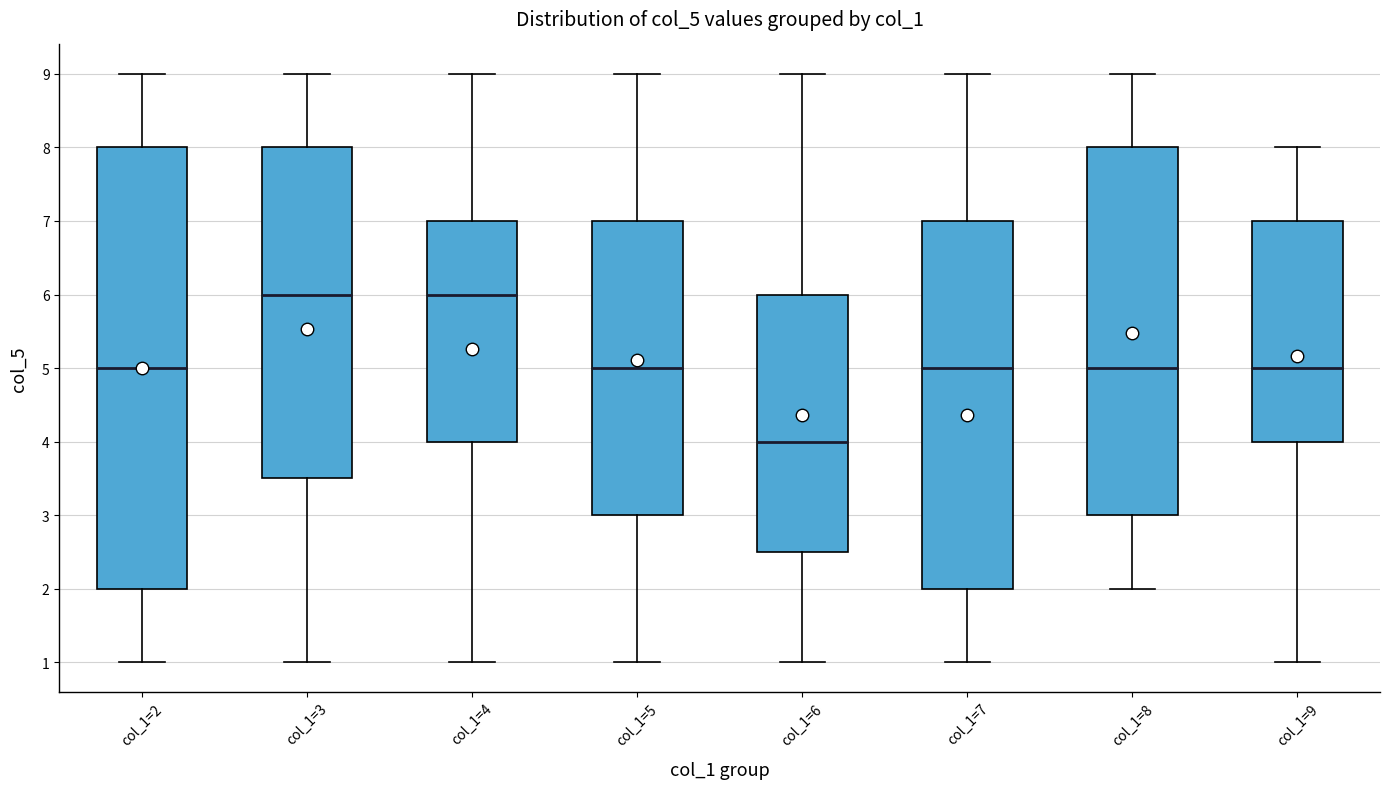

Comparing the boxes themselves (not the whiskers), which one is the tallest?

col_1=2